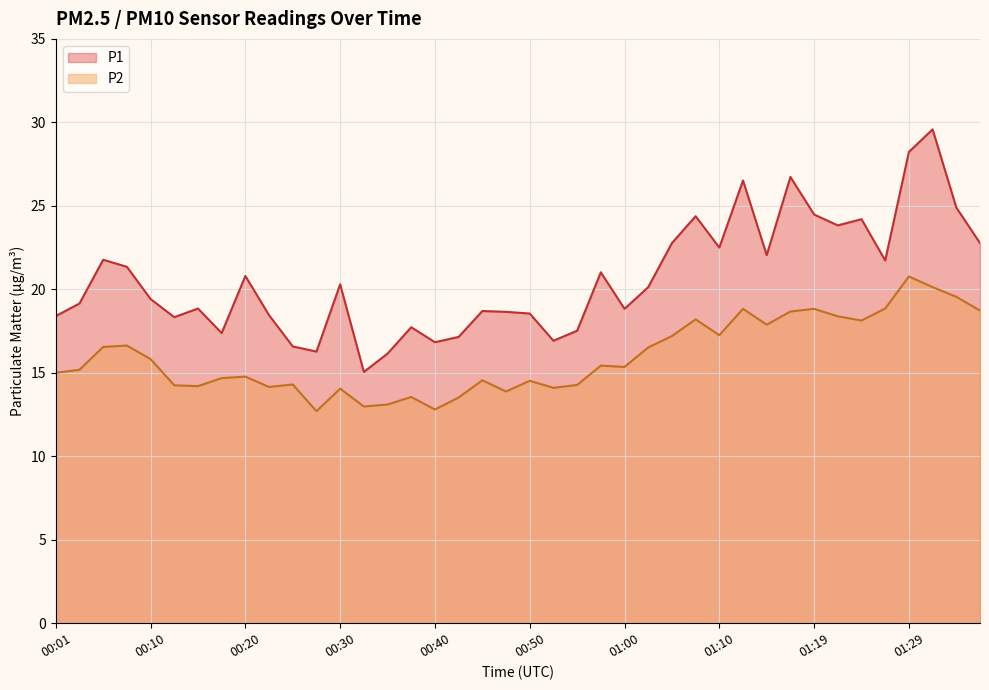

How many lines are shown in the chart?

2